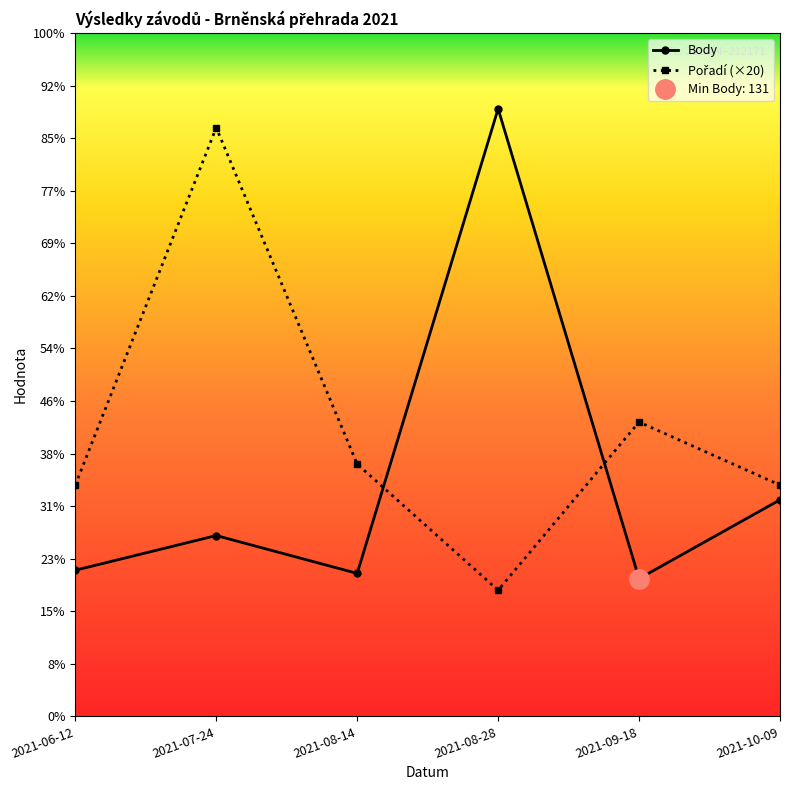

What value does the Pořadí series have at 2021-10-09, to the nearest 10?

220